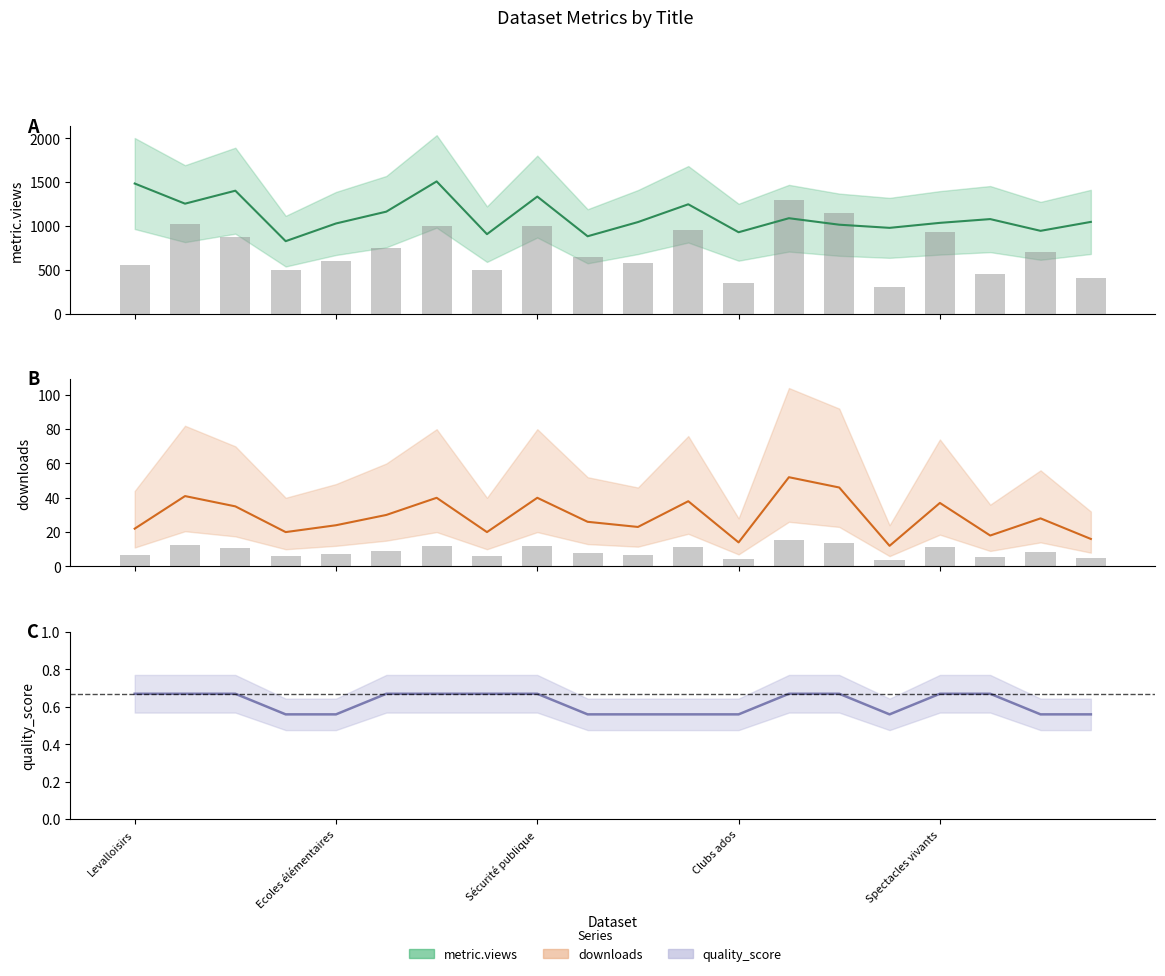

What is the difference between the maximum and minimum values in the metric.views series?

682.0